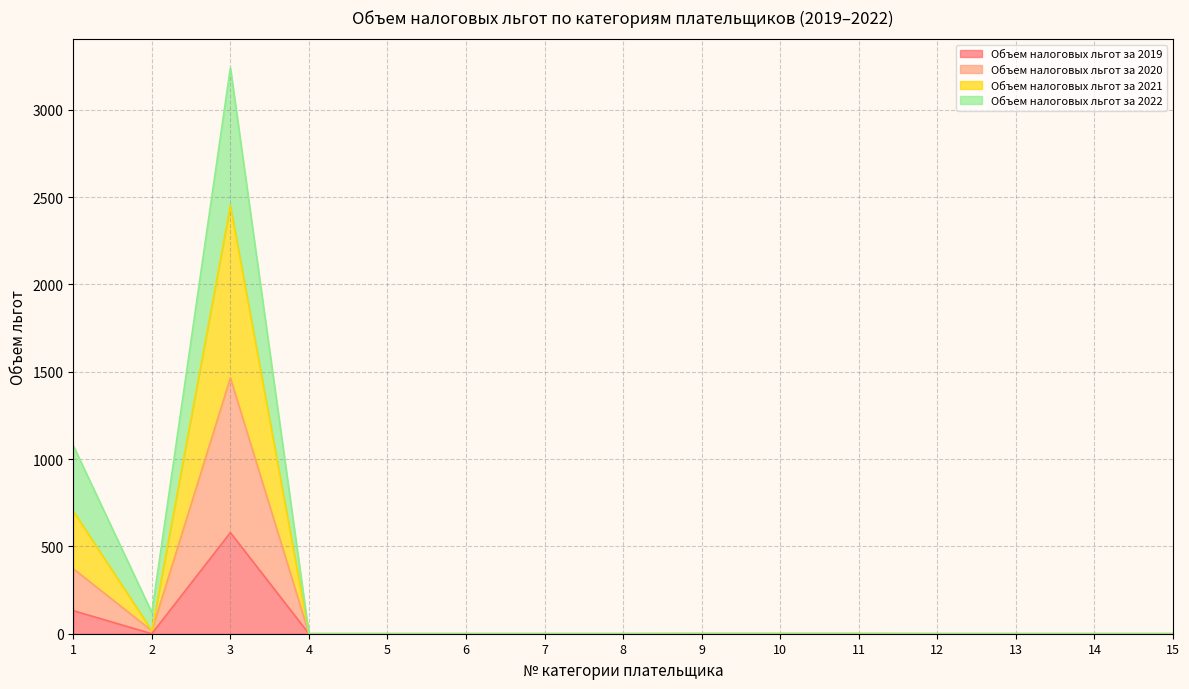

The value of Объем налоговых льгот за 2019 at 9 is 0.0. True or false?

True